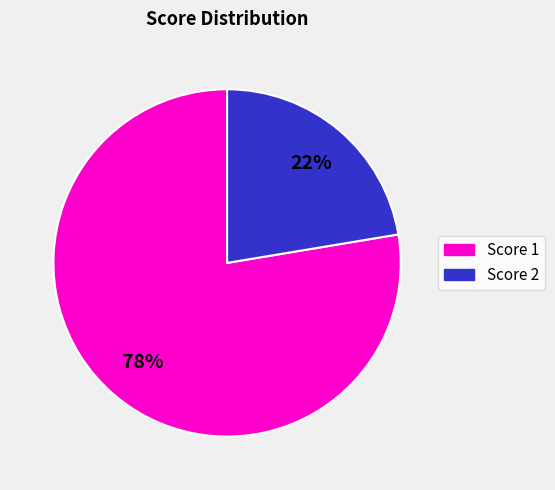

Is there any slice that represents more than half of the pie?

Yes